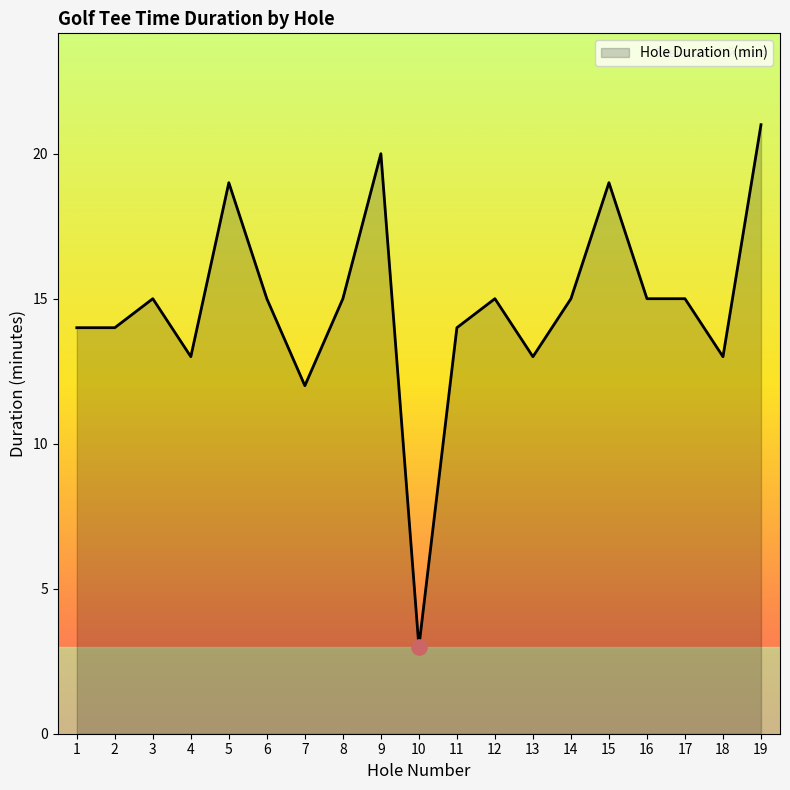

What is the change in value from 7 to 9?

+8